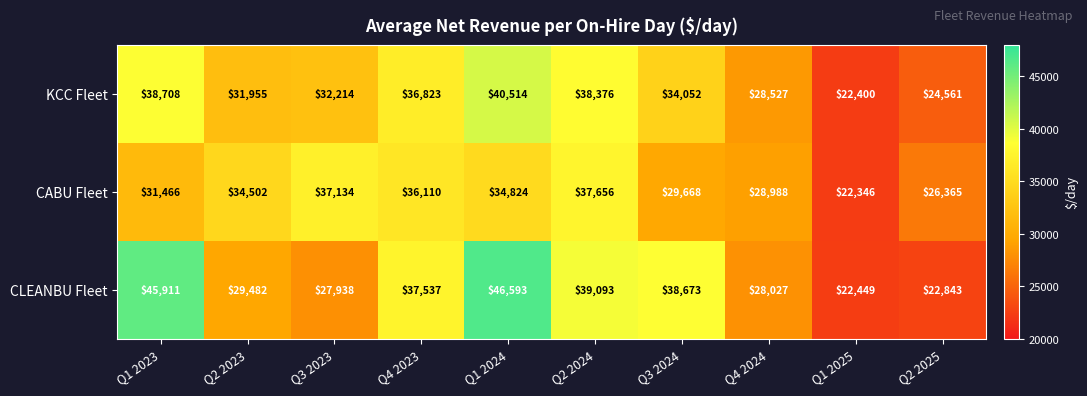

What is the highest value of the KCC Fleet series?

40514